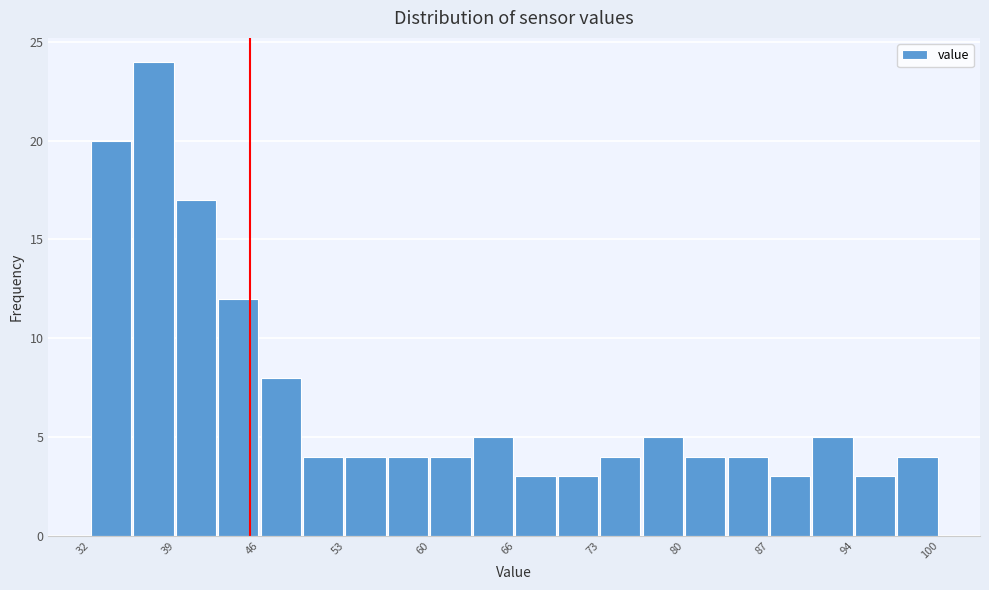

Read against the x-axis, roughly where is the centre of the tallest bar?

37